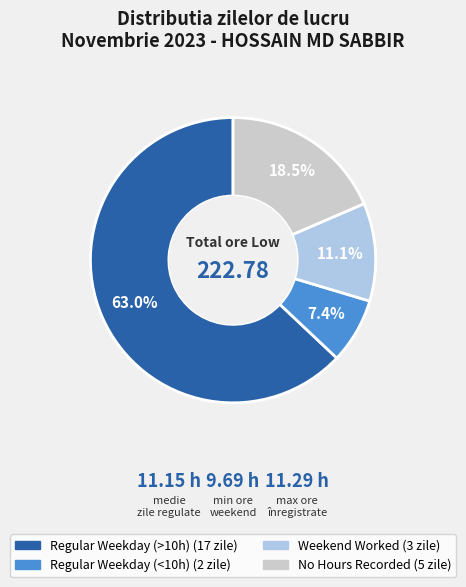

Does any single category account for the majority?

Yes